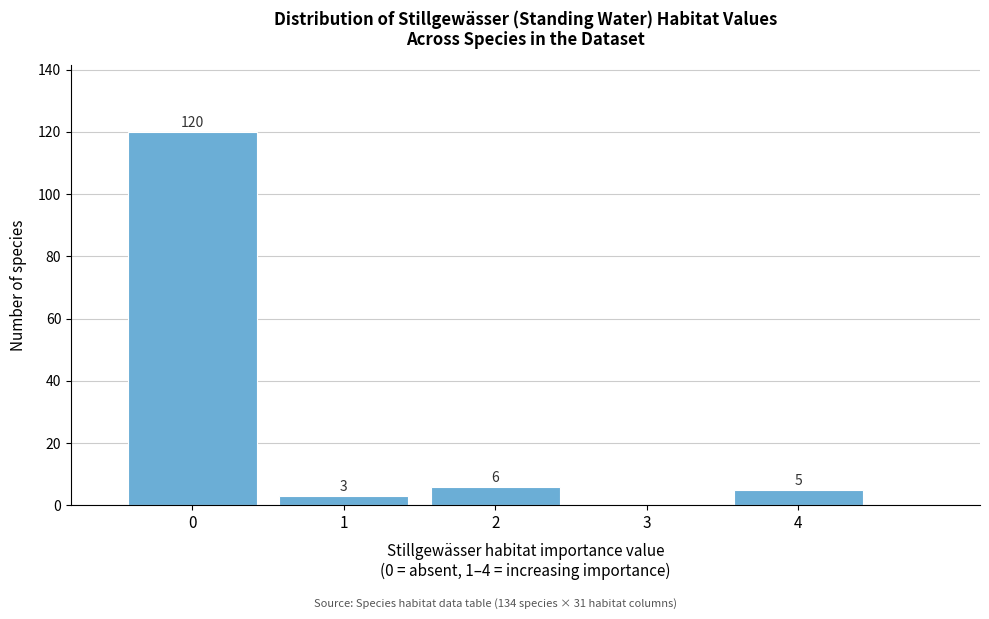

Over which range of the x-axis is the bar tallest?

-0.5 to 0.5